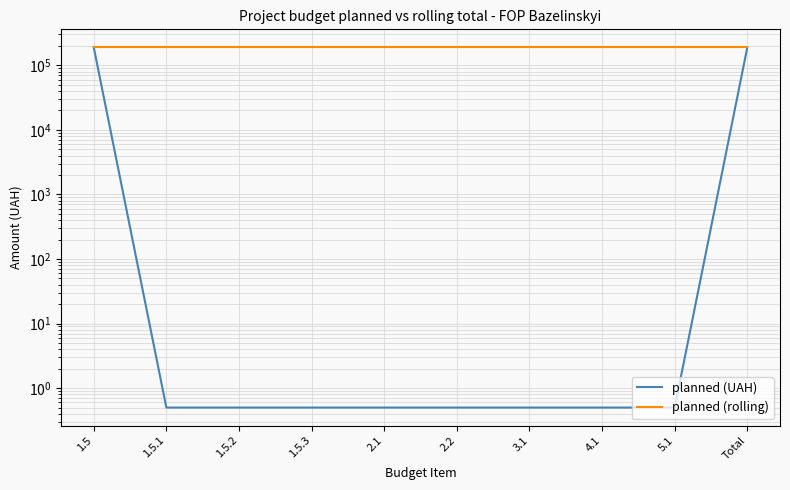

Reading right to left, transcribe all the data shown in this chart.

planned (UAH): 189358.4	0.5	0.5	0.5	0.5	0.5	0.5	0.5	0.5	189358.4
planned (rolling): 189358.4	189358.4	189358.4	189358.4	189358.4	189358.4	189358.4	189358.4	189358.4	189358.4